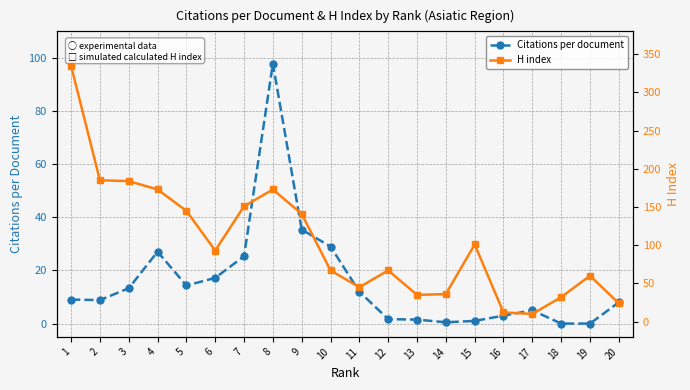

Rank the categories by H index value from highest to lowest.

1, 2, 3, 4, 8, 7, 5, 9, 15, 6, 10, 12, 19, 11, 14, 13, 18, 20, 16, 17